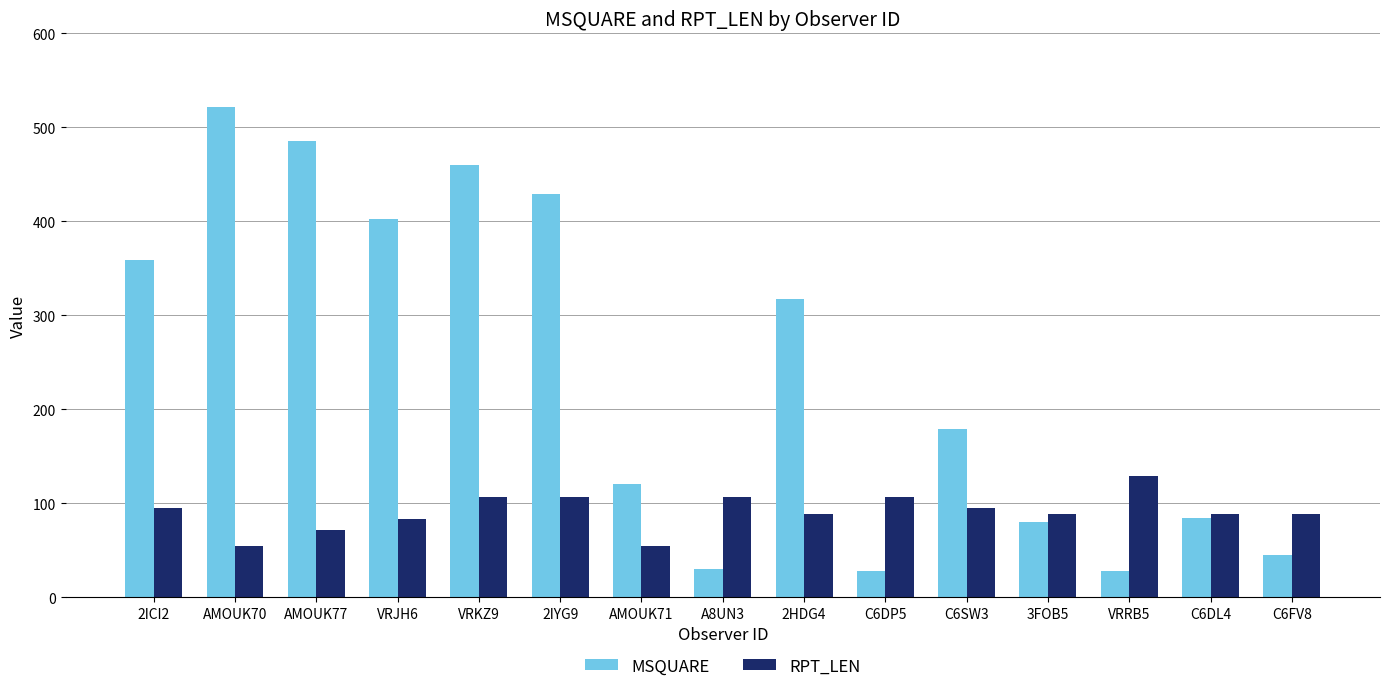

What is the value of the MSQUARE bar at the 3rd from the left?

485